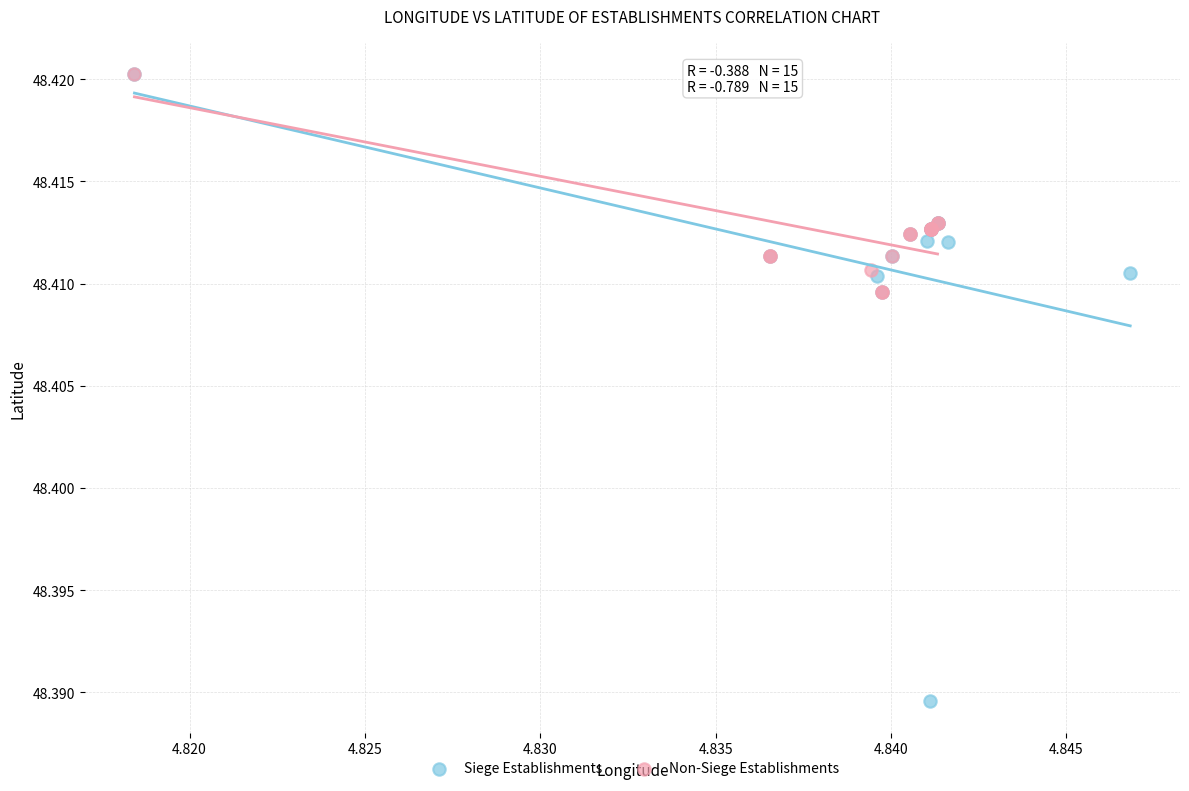

Which series contains the lowest Y value?

Siege Establishments